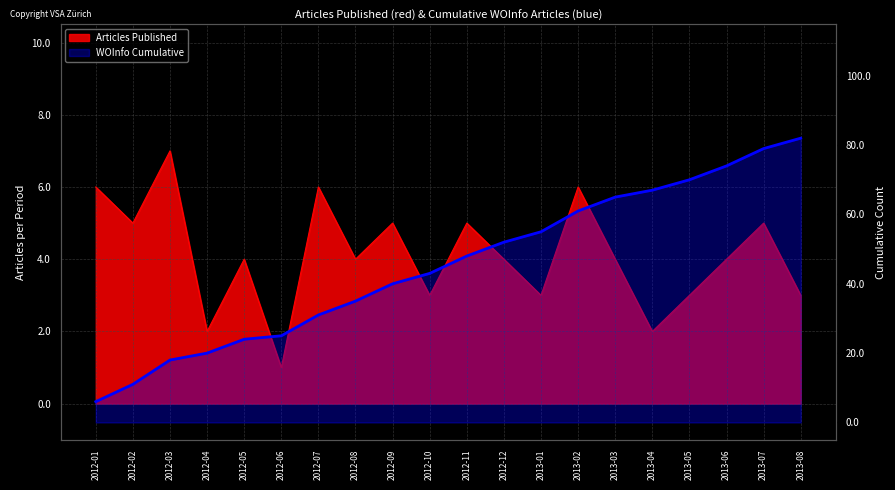

The value at 2012-04 is 20. True or false?

True